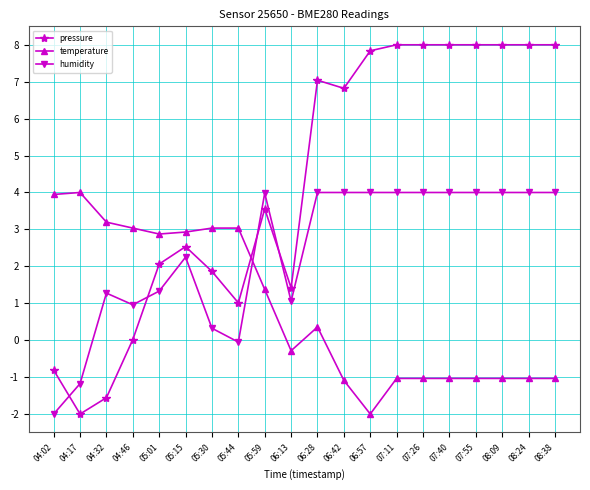

What is the sum of the humidity values at 04:32 and 06:57?

5.3